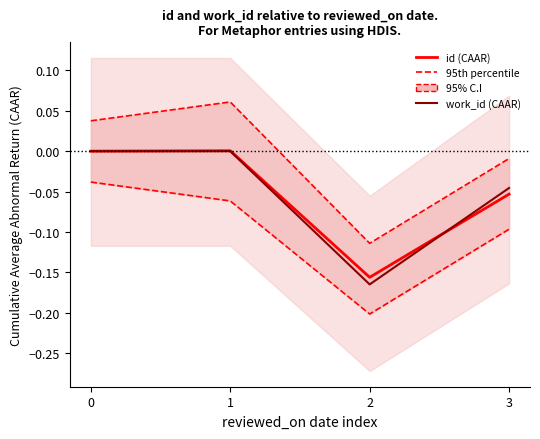

Which series has the largest range (max minus min)?

95th percentile (id)